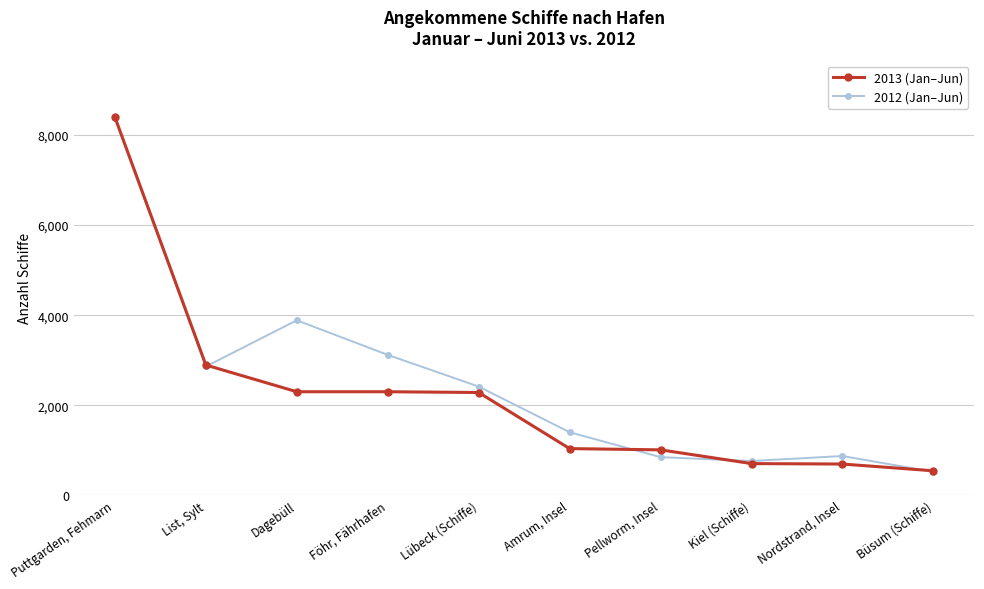

Where is 2013 (Jan–Jun) nearest to the value 4470?

List, Sylt